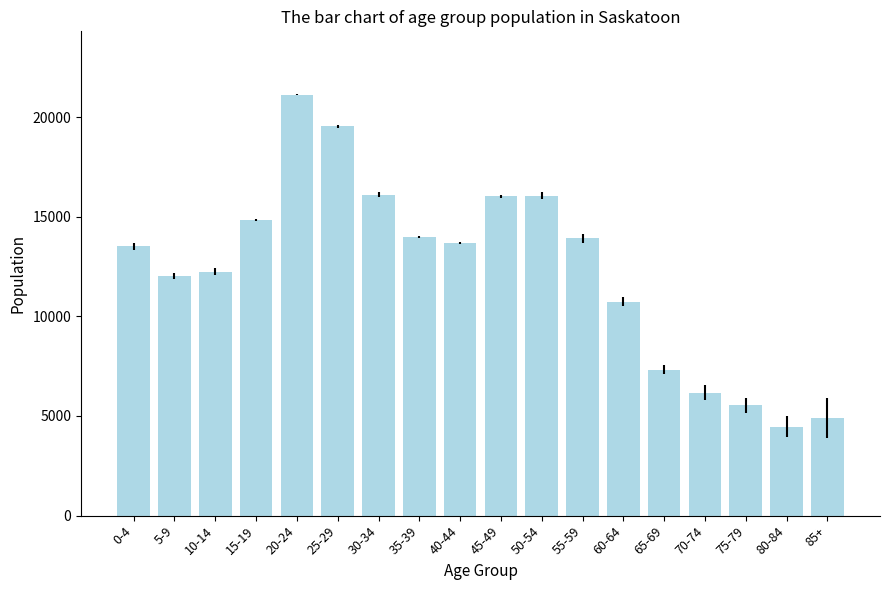

True or false: the data shows 4900 at 85+.

True